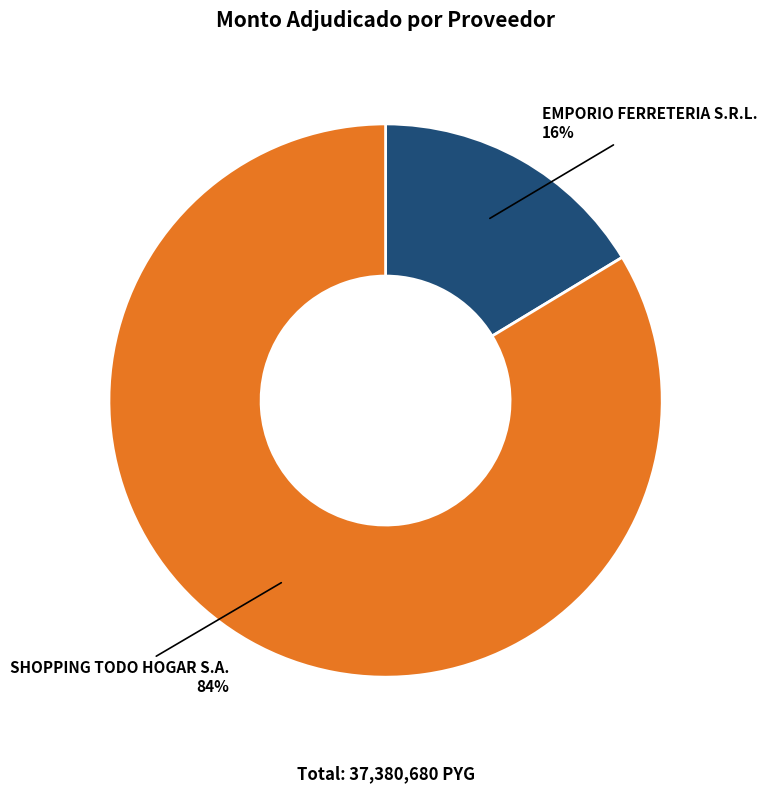

The EMPORIO FERRETERIA S.R.L. slice represents 2% of the pie. True or false?

False